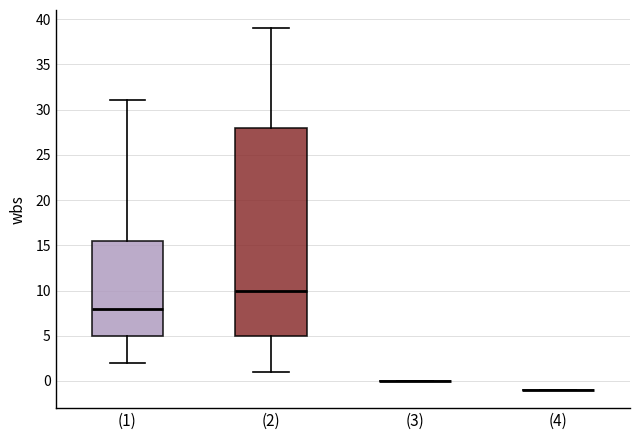

Which box is the tallest, from its lower edge to its upper edge?

(2)